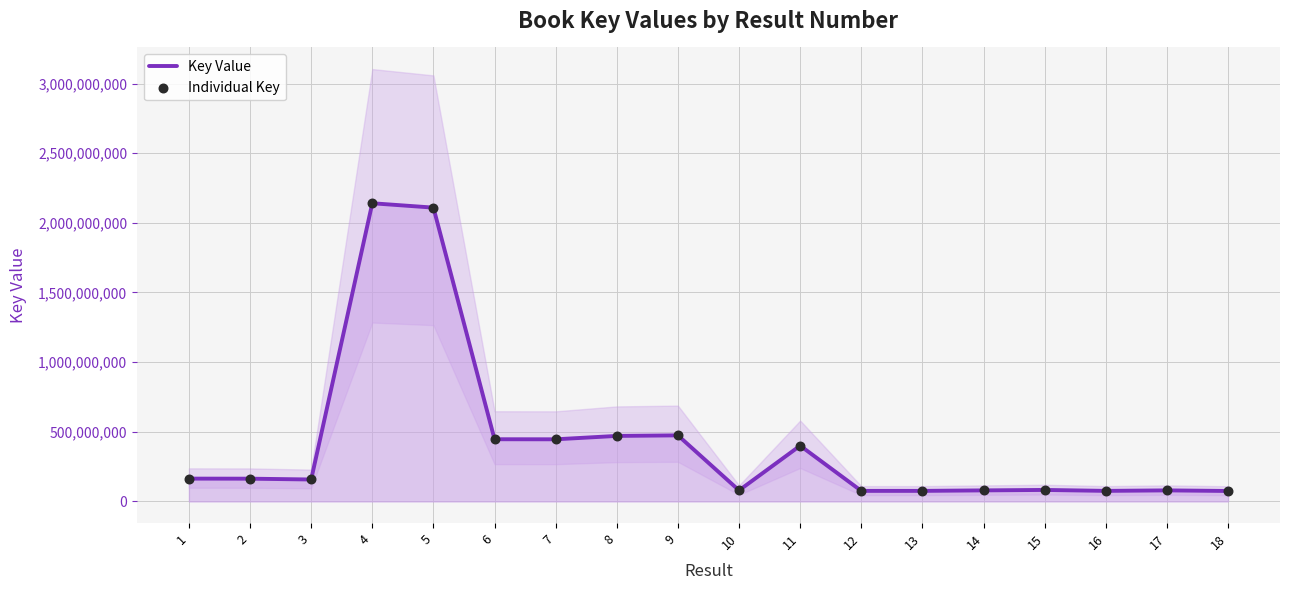

Is the value of Individual Key at 9 greater than the value of Key Value at 17?

Yes